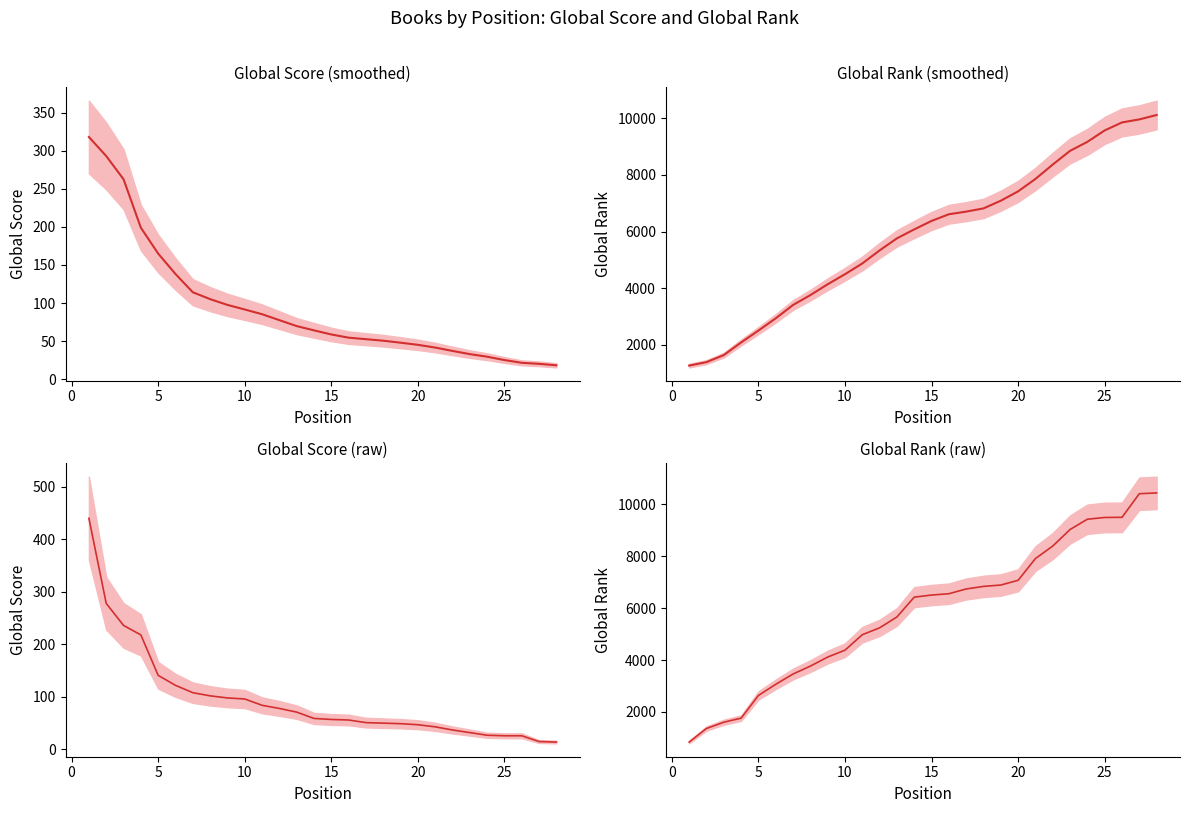

Is the value of Global Score raw at 8 greater than the value of Global Rank at 12?

No